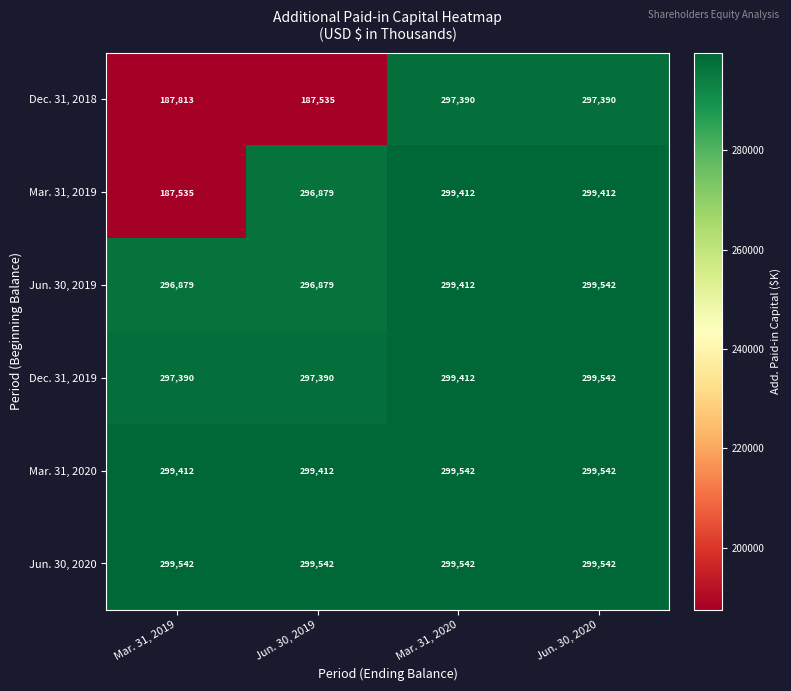

Count the number of data series in this chart.

6